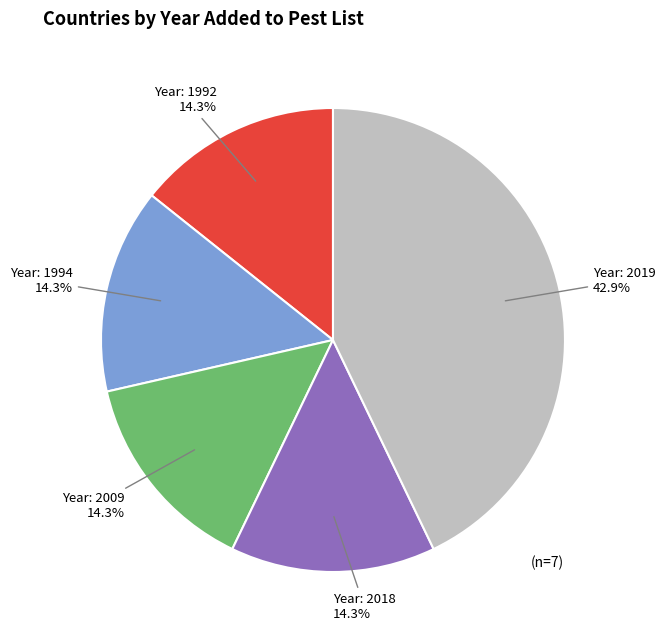

Is there a majority slice in this chart?

No